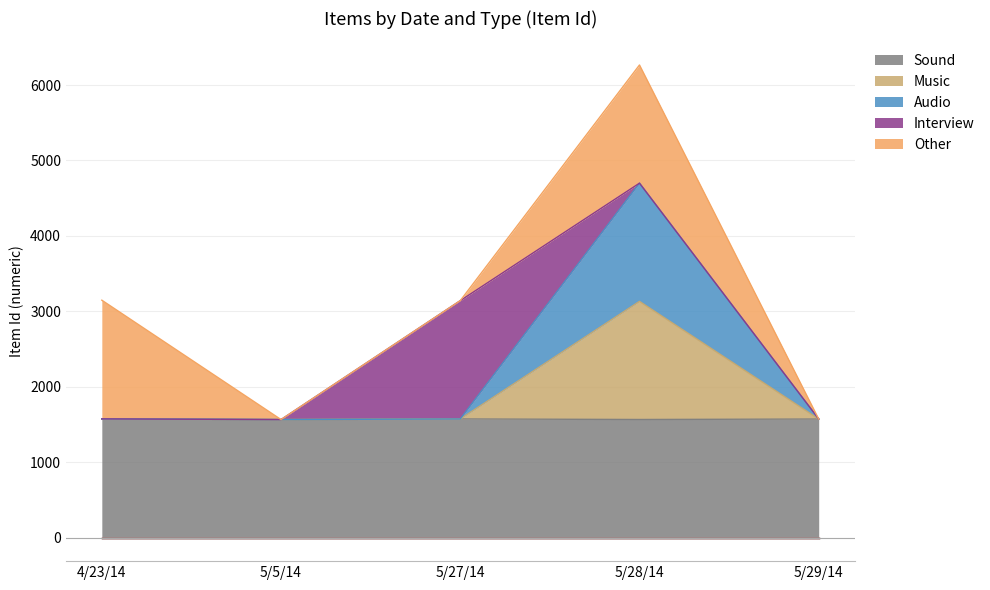

What is the total value across all series at 4/23/14?

4719